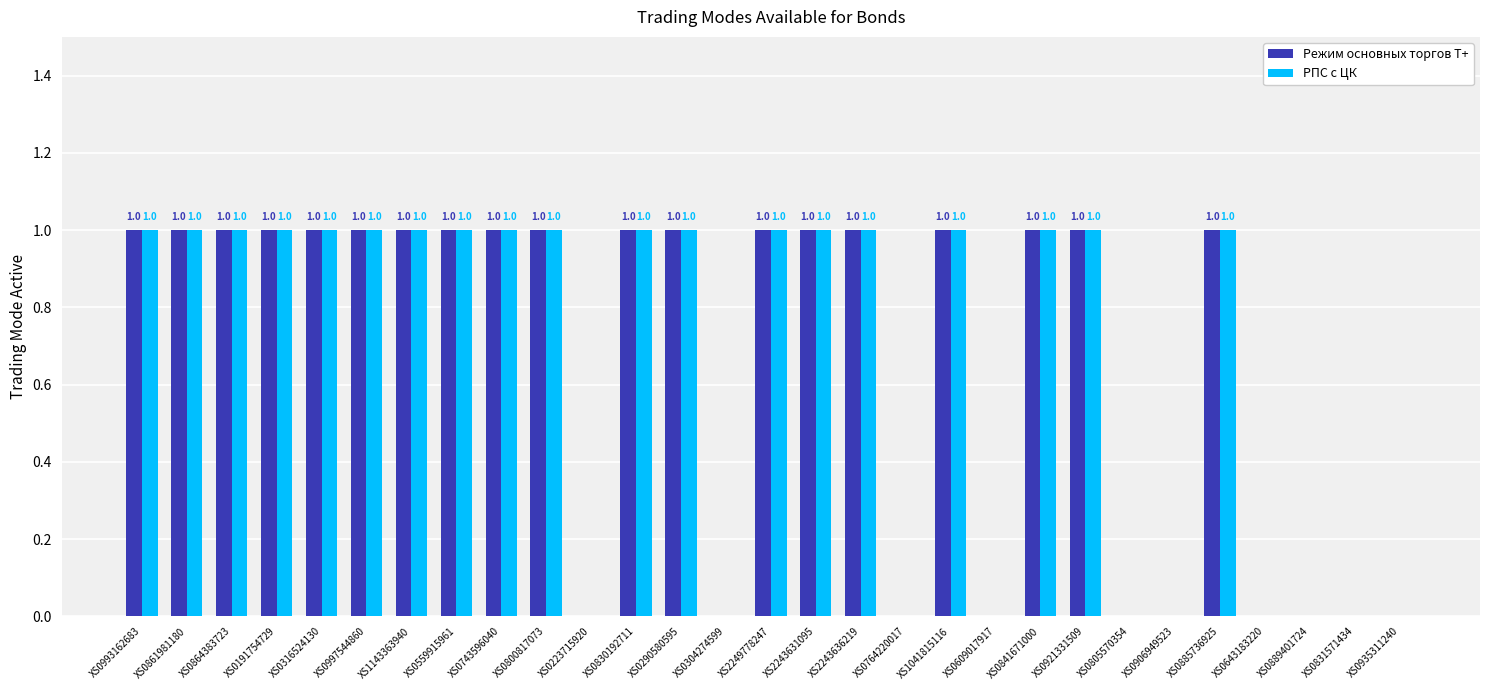

What is the sum of all РПС с ЦК values?

19